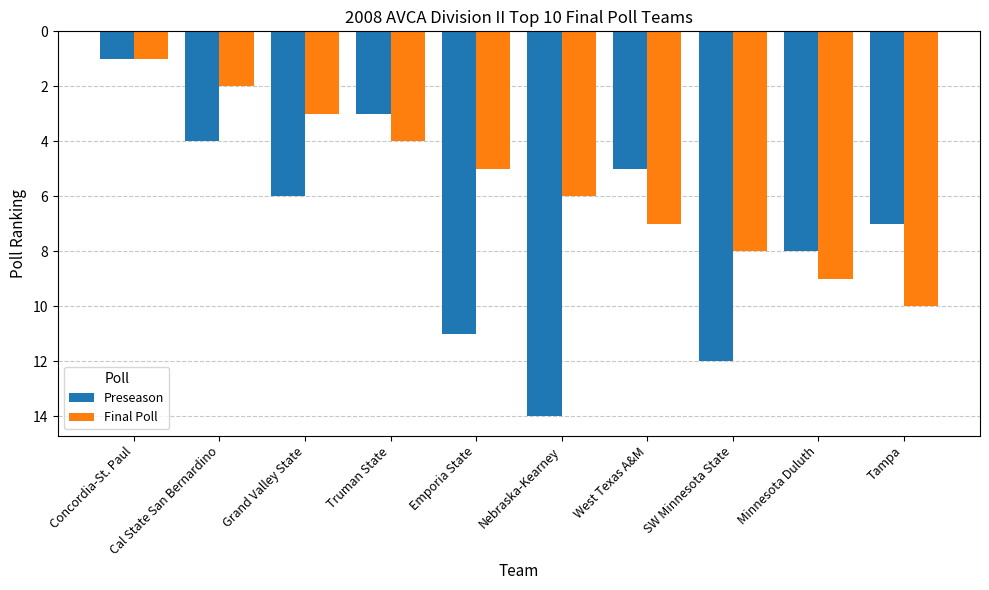

At Minnesota Duluth, list the series in order from largest to smallest.

Final Poll, Preseason